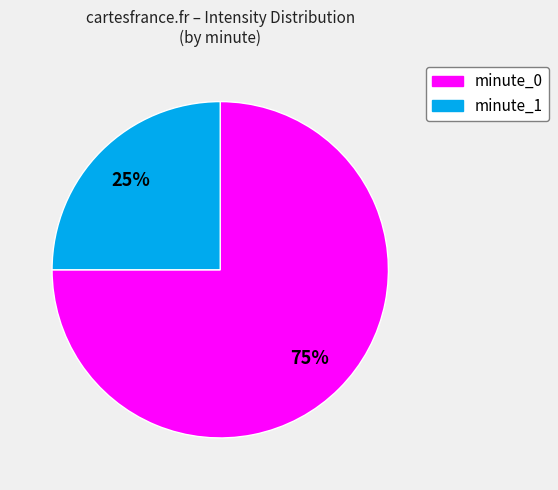

How many slices are in this pie chart?

2